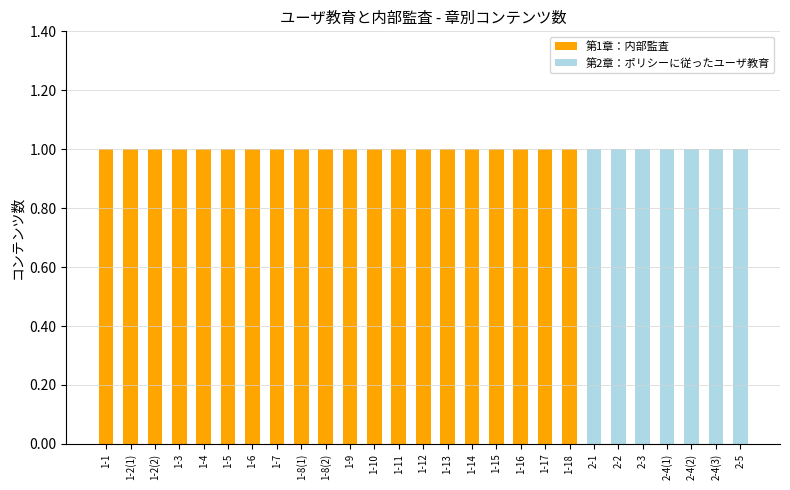

What is the difference between the highest and lowest values at 1-6?

1